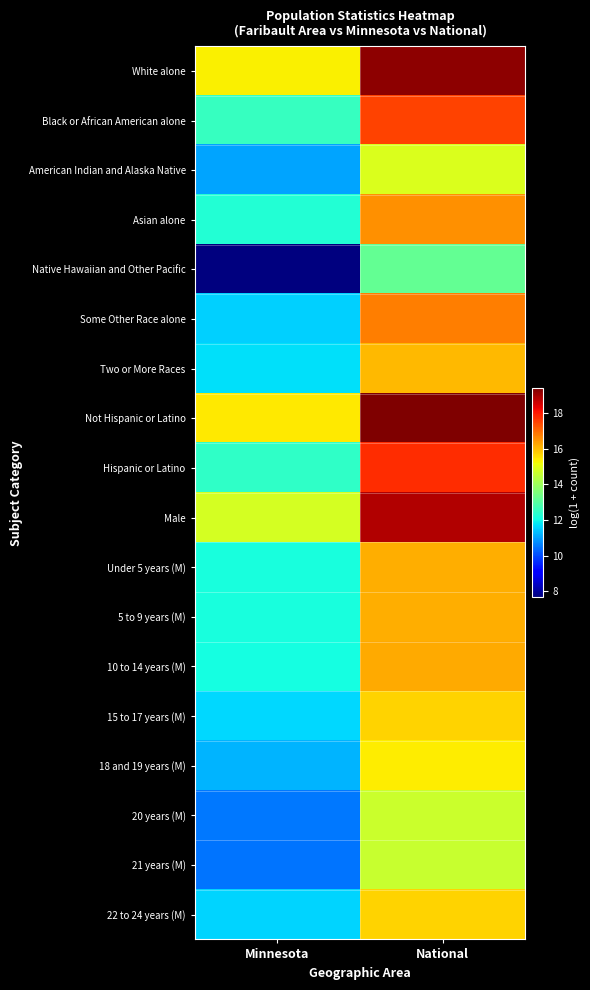

Which series has the widest spread of values?

Native Hawaiian and Other Pacific